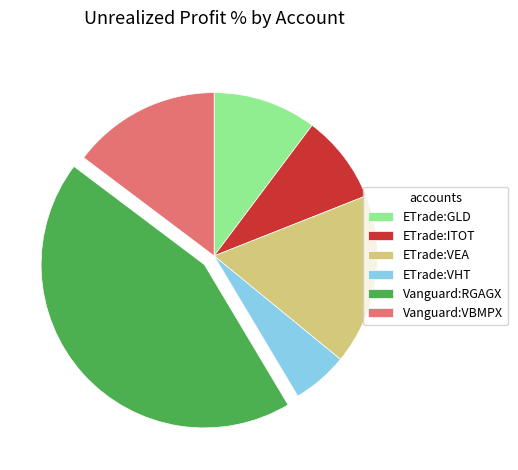

Do ETrade:ITOT and Vanguard:RGAGX together represent more than half of the pie?

Yes